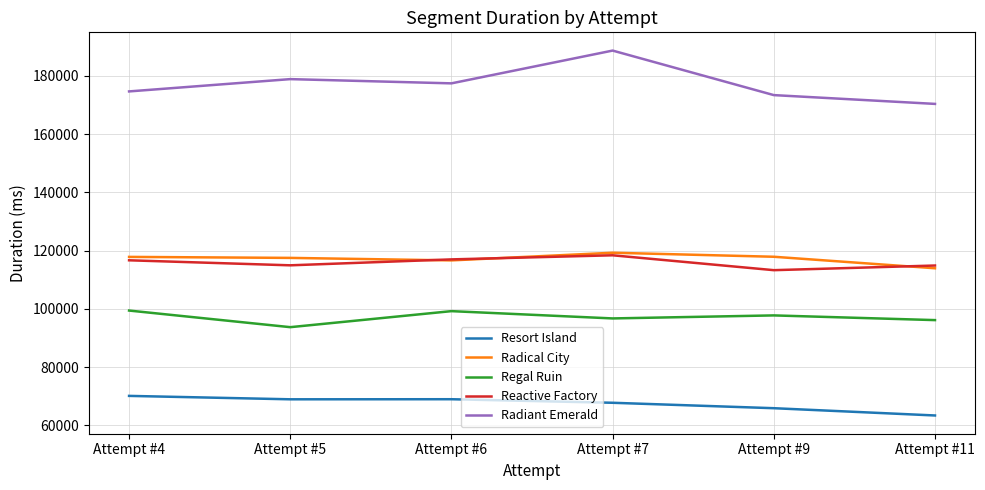

Does the chart have visible grid lines?

Yes